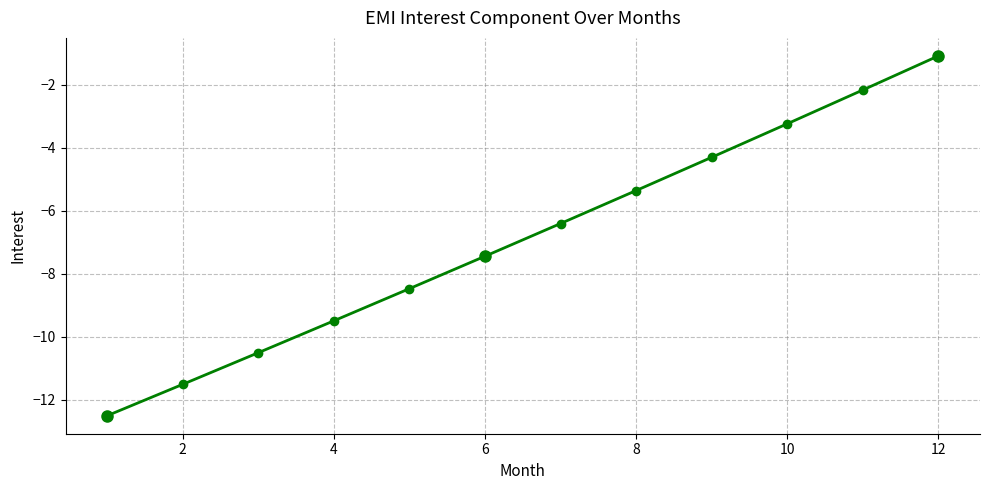

Reading left to right, transcribe all the data shown in this chart.

-12.5	-11.5	-10.5	-9.5	-8.5	-7.4	-6.4	-5.4	-4.3	-3.2	-2.2	-1.1